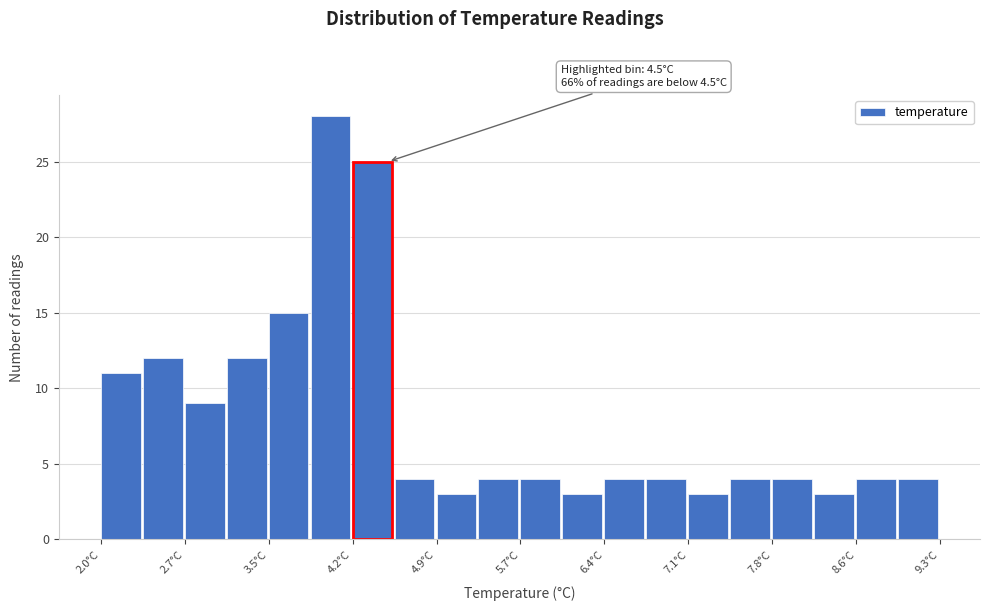

Around what value on the x-axis is the tallest bar? Give the approximate position of its centre, as read against the axis.

4.0